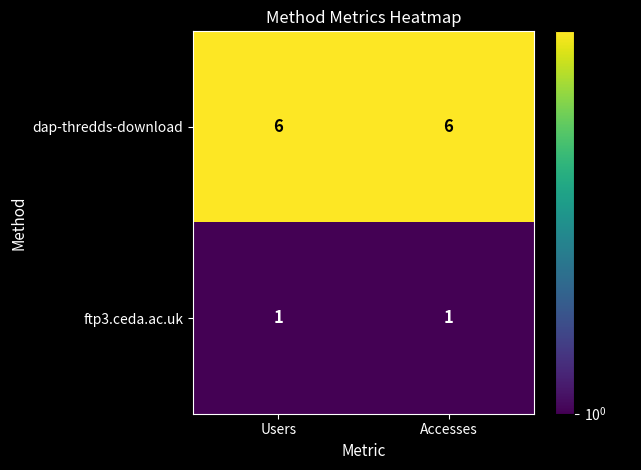

Reading left to right, what are all the values shown in this chart?

dap-thredds-download: 6	6
ftp3.ceda.ac.uk: 1	1